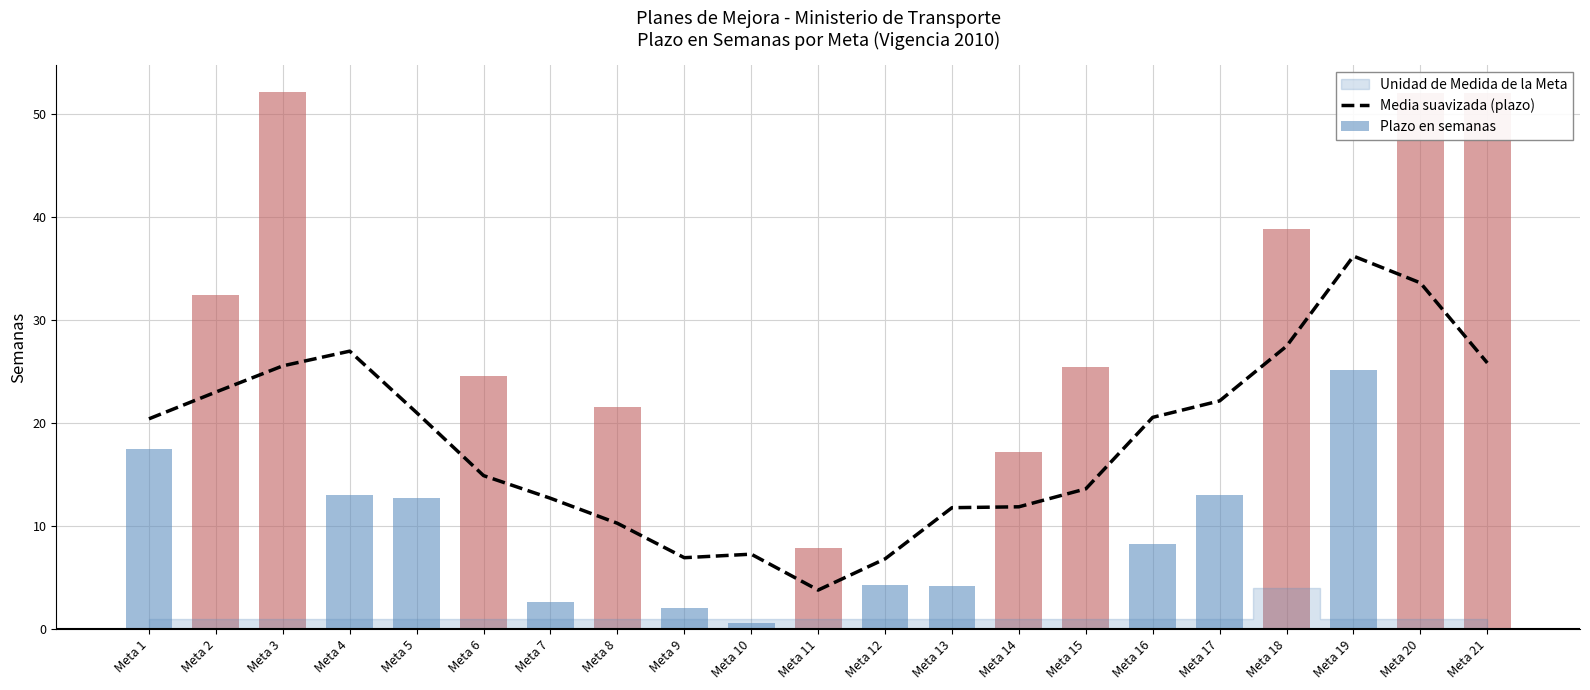

Does the chart contain any negative values?

No